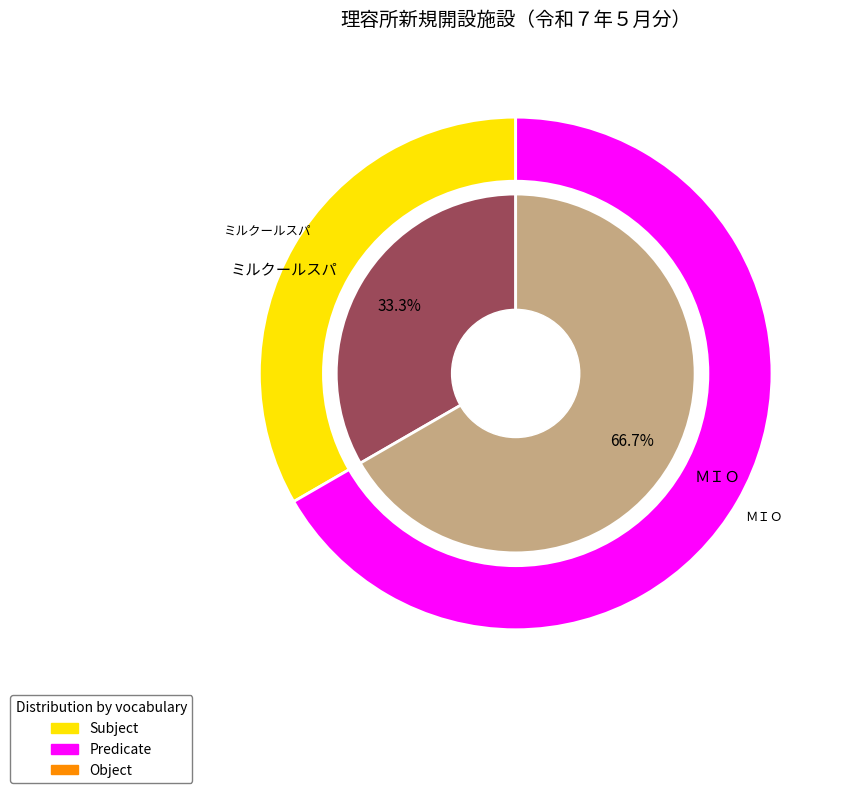

Is it true that ＭＩＯ is 72% of the pie?

False